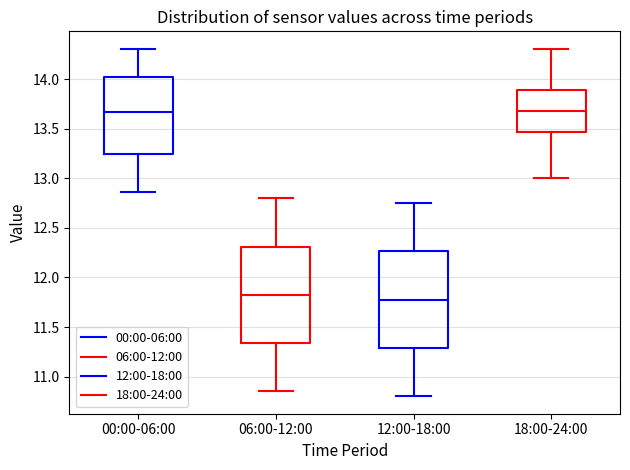

Where is the lower edge of the box for 12:00-18:00 on the y-axis? The values are not printed on the chart, so give them approximately, as read against the axis.

11.30